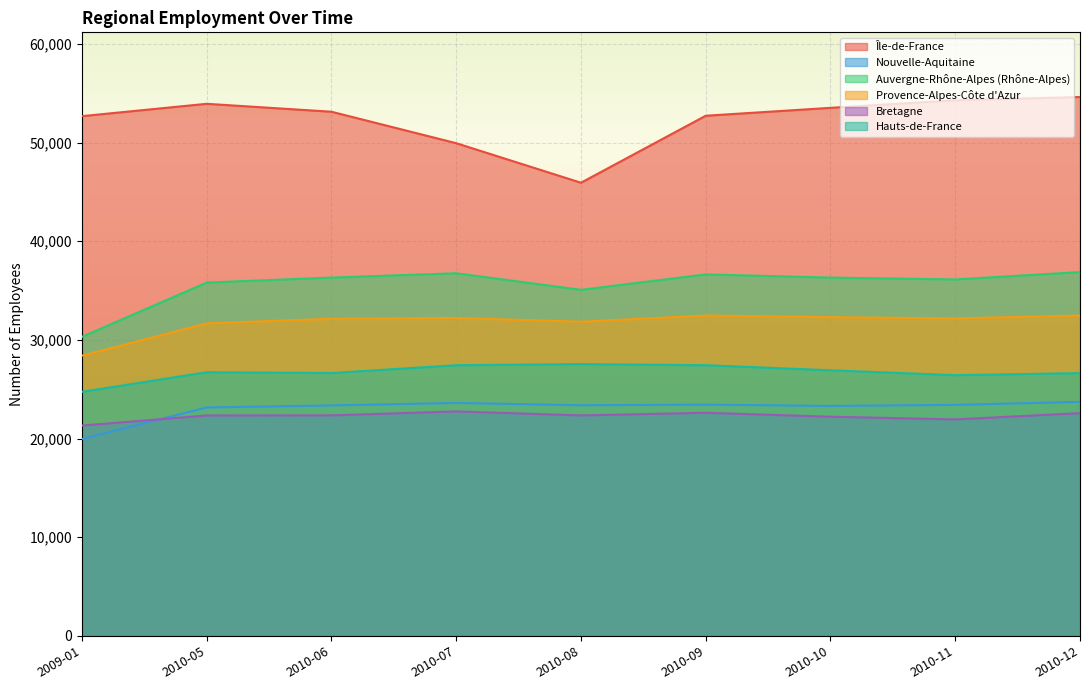

Is it true that Île-de-France equals 53928 at 2010-05?

True